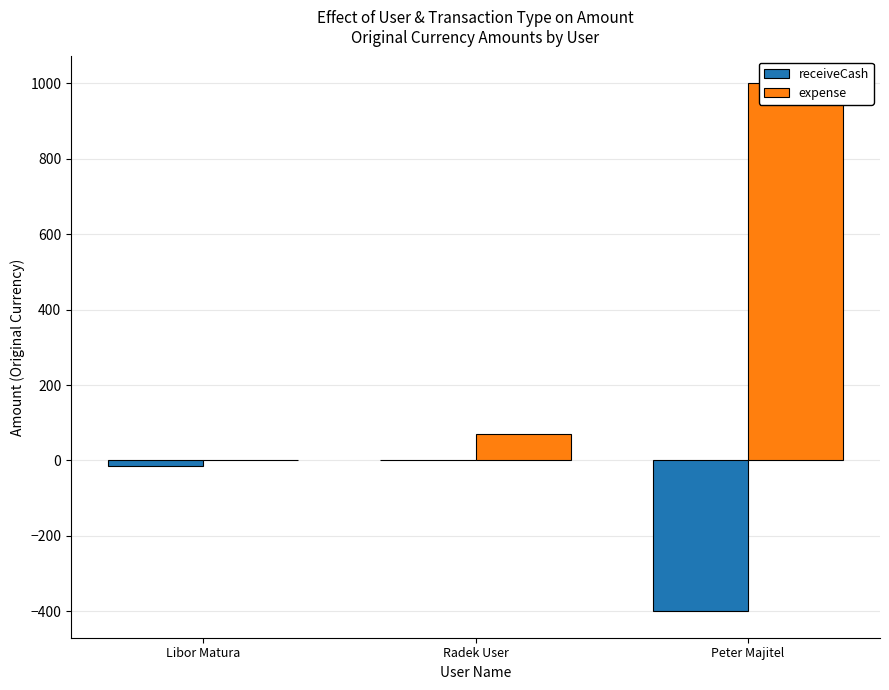

Is it true that receiveCash equals 0.0 at Radek User?

True